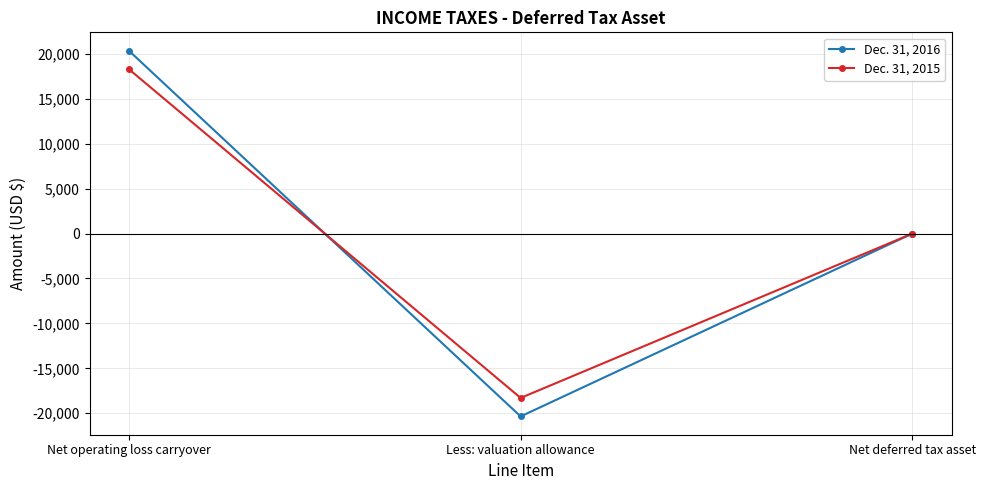

What is the label of the 2nd point from the left?

Less: valuation allowance